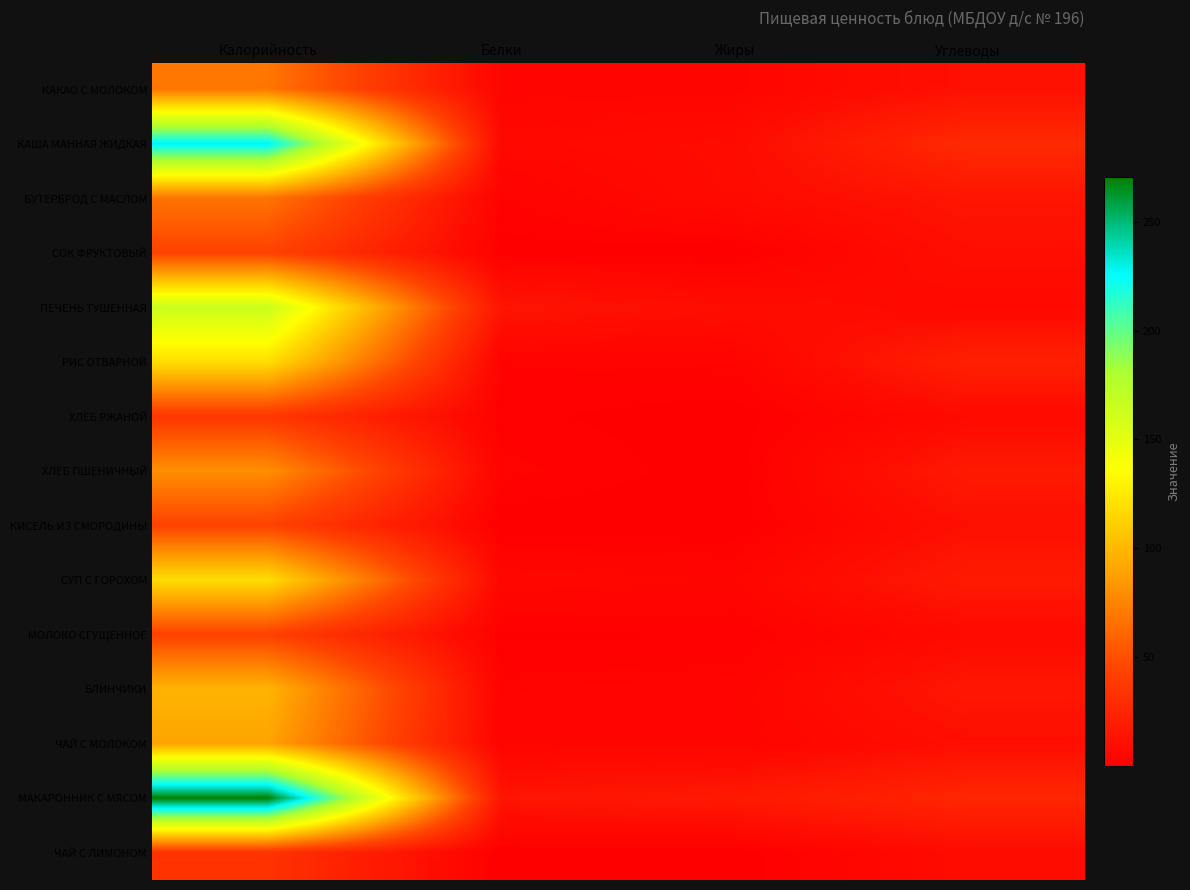

What is the spread (max minus min) of values at Белки?

13.9